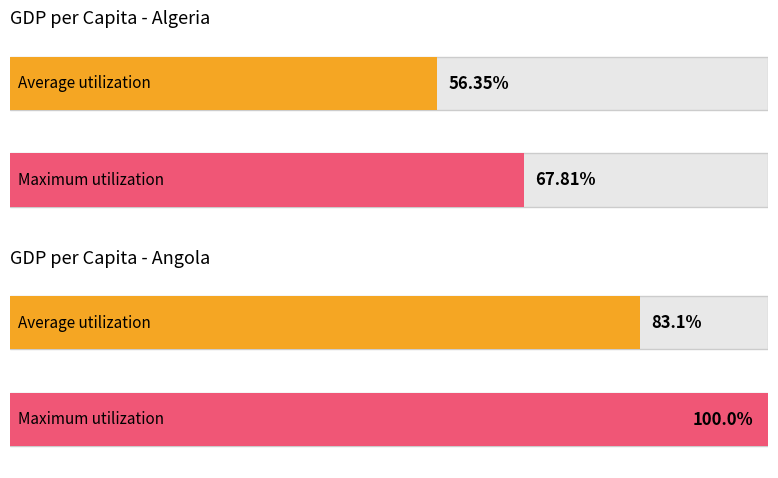

Are the bars grouped side by side (vs. stacked)?

Yes